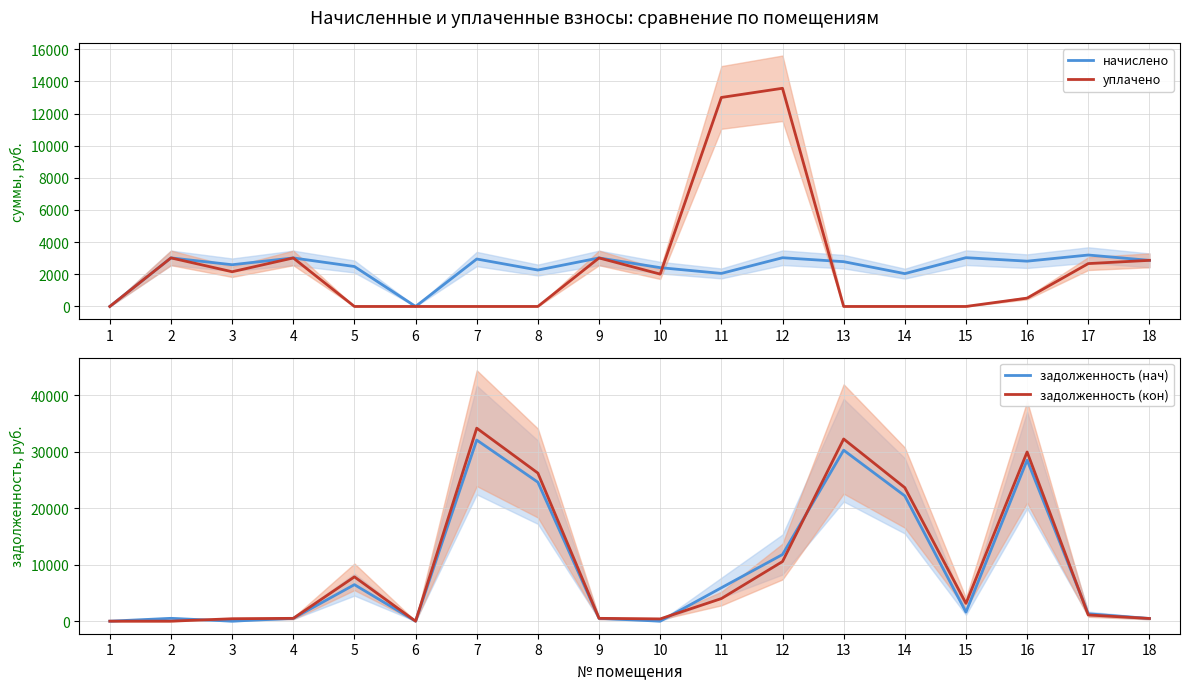

Is it true that уплачено equals 2868.4 at 18?

True